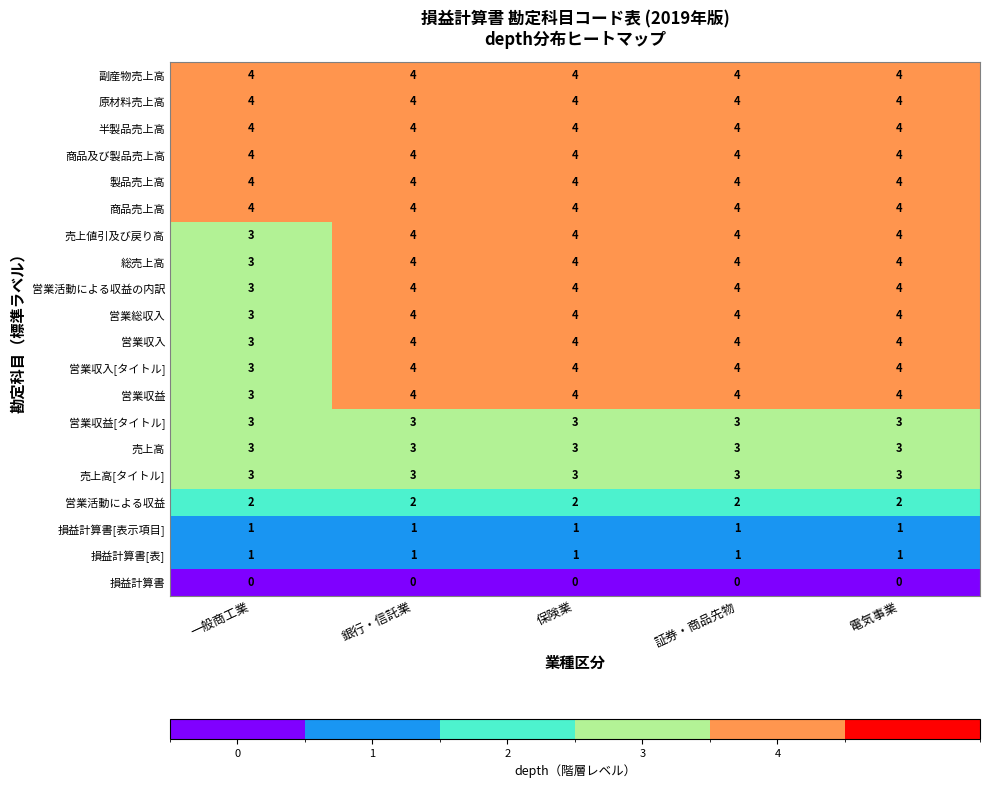

Is it true that 営業収入 equals 4 at 電気事業?

True